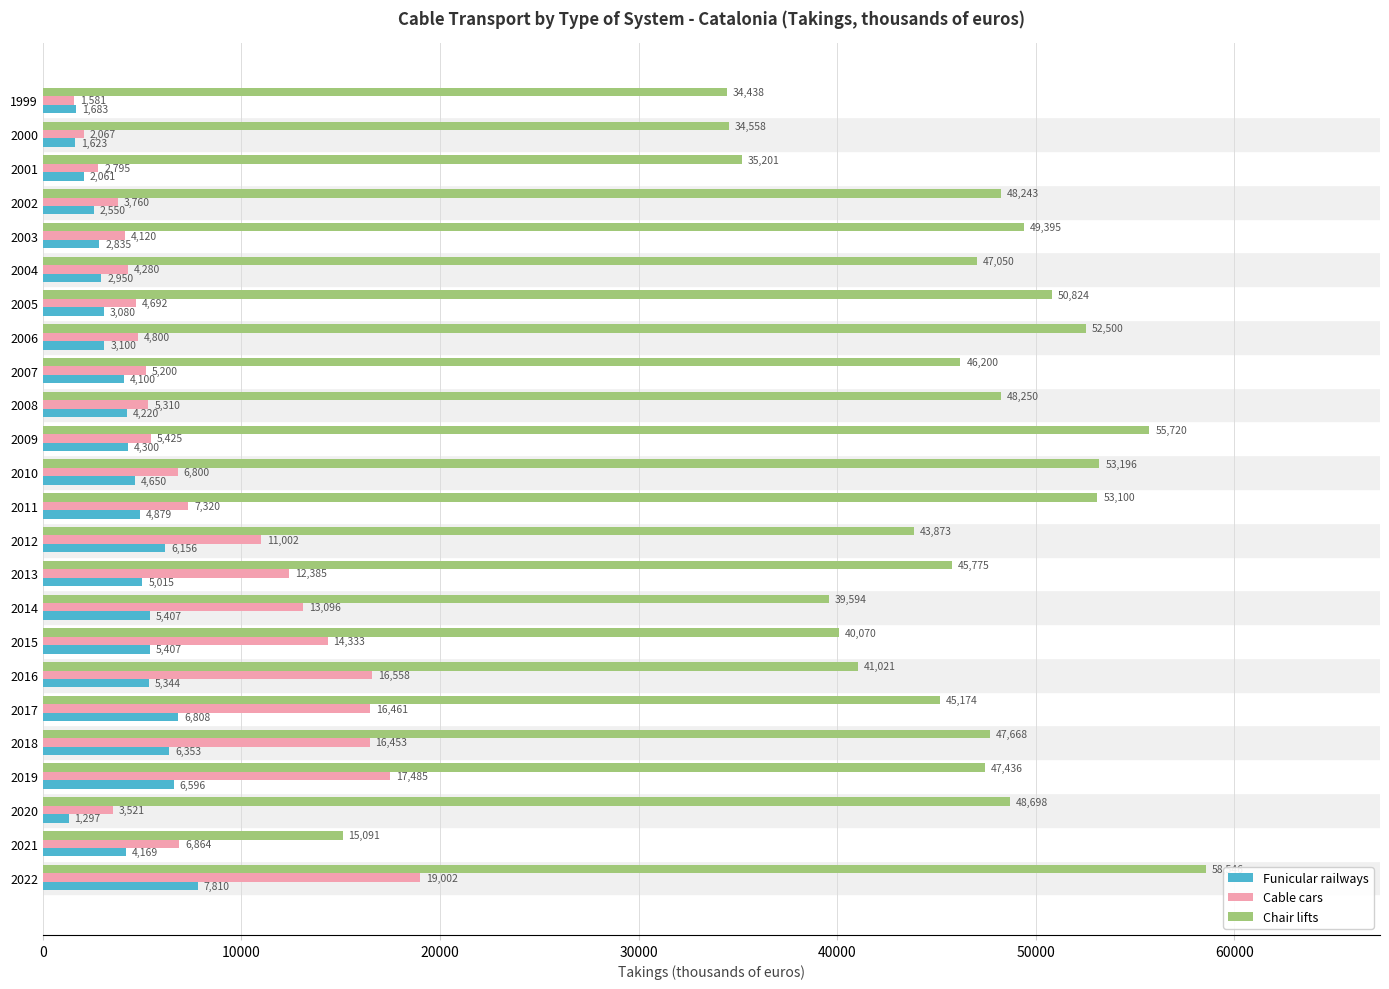

At which label is Funicular railways closest to 4553?

2010